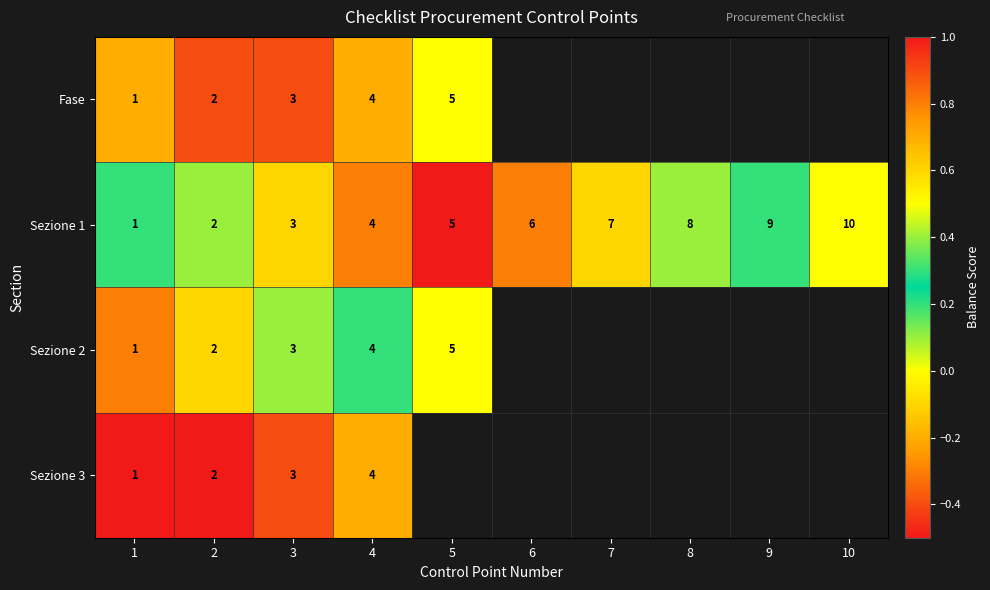

Count the number of categories in the chart.

10